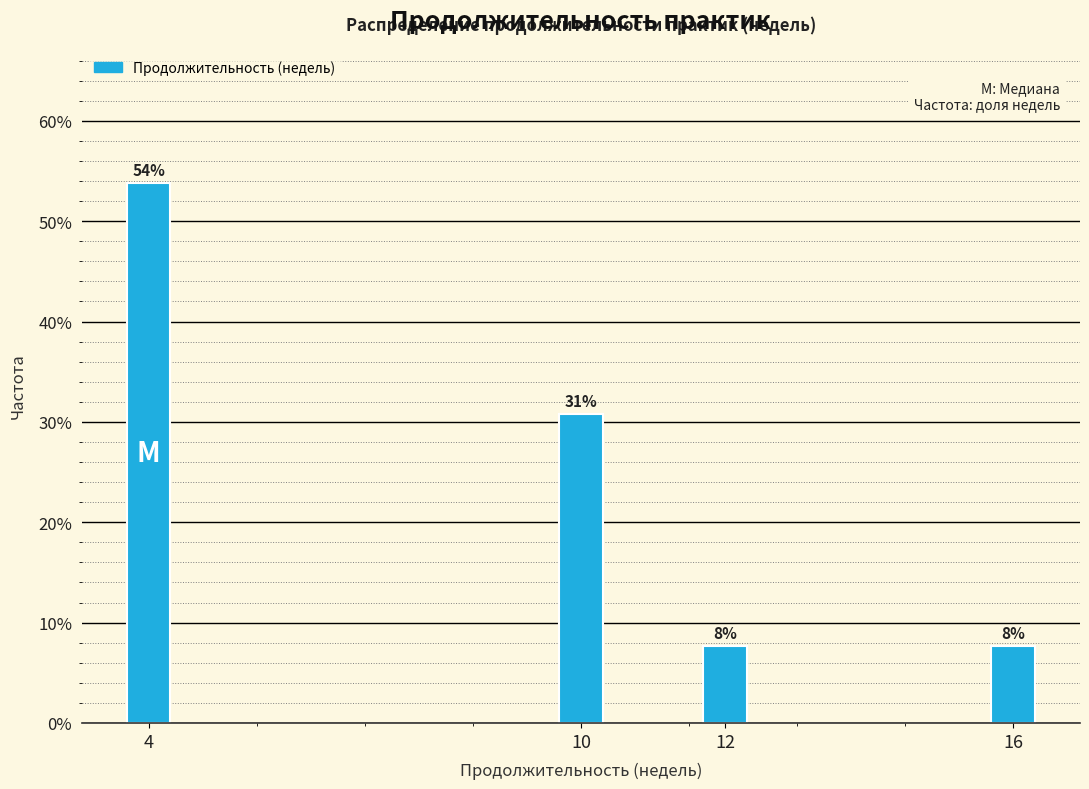

Does the chart contain any negative values?

No